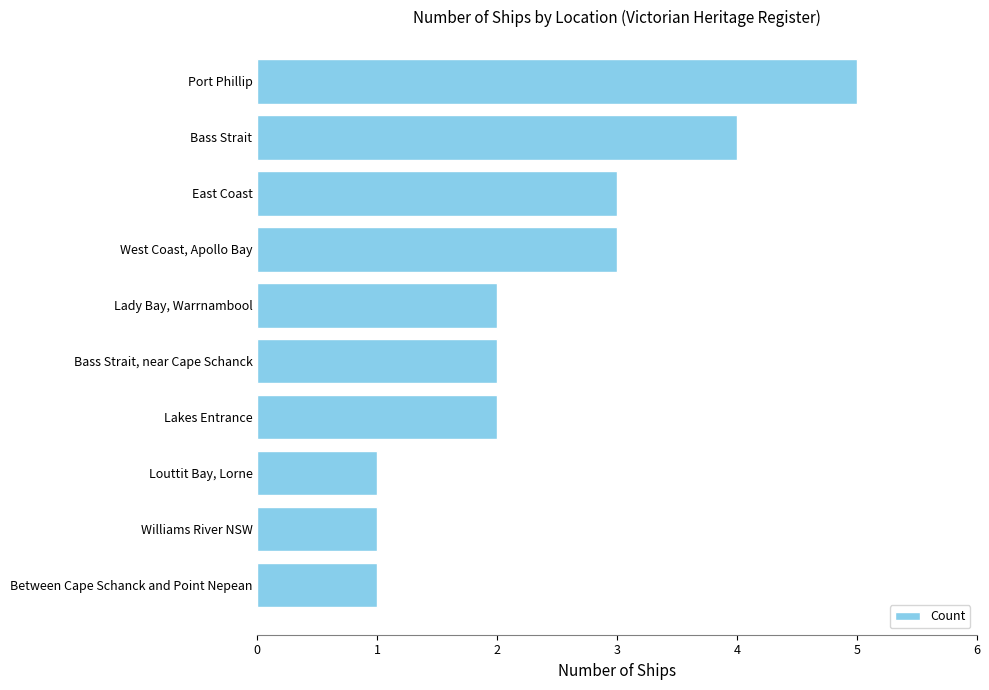

Is it true that the value at West Coast, Apollo Bay is 2?

False